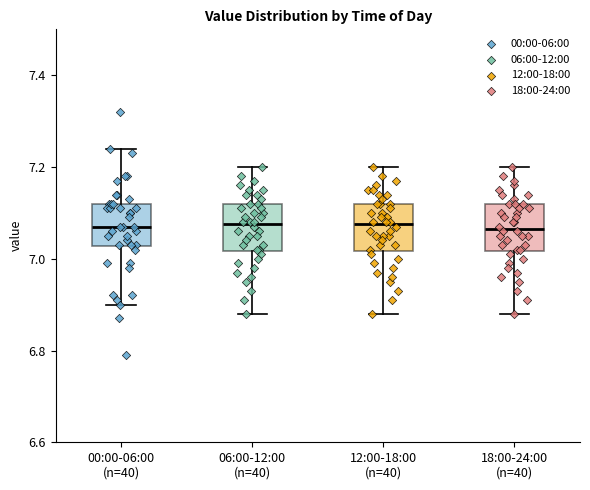

Reading left to right, transcribe this box plot: for each box, give where its median line is, the range the box spans, and where its two whiskers end, as read against the y-axis. The values are not printed on the chart, so give them approximately, as read against the axis.

00:00-06:00 (n=40): median 7.08, box 7.02 to 7.12, whiskers 6.90 to 7.24
06:00-12:00 (n=40): median 7.08, box 7.02 to 7.12, whiskers 6.88 to 7.20
12:00-18:00 (n=40): median 7.08, box 7.02 to 7.12, whiskers 6.88 to 7.20
18:00-24:00 (n=40): median 7.06, box 7.02 to 7.12, whiskers 6.88 to 7.20